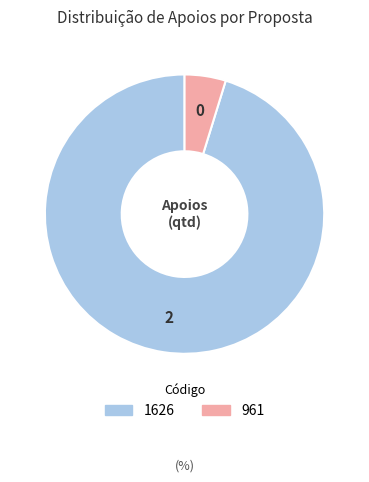

Is there a majority slice in this chart?

Yes